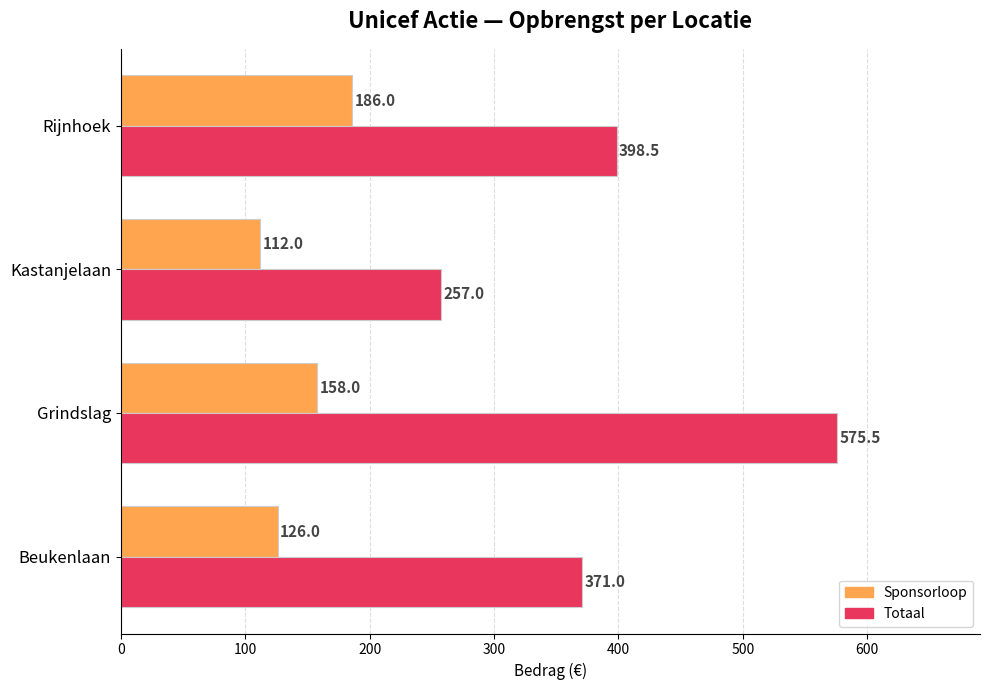

At which label is Sponsorloop closest to 149?

Grindslag